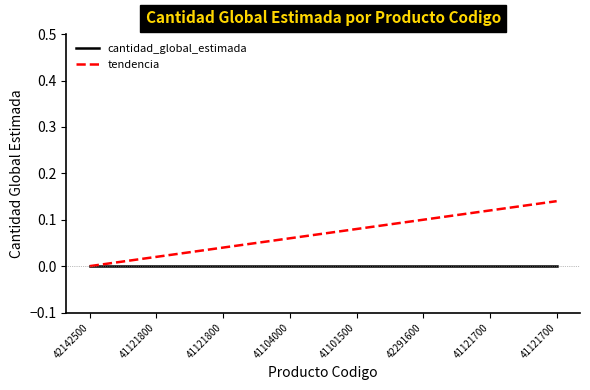

Is the value of tendencia at 41104000 greater than the value of cantidad_global_estimada at 42291600?

Yes